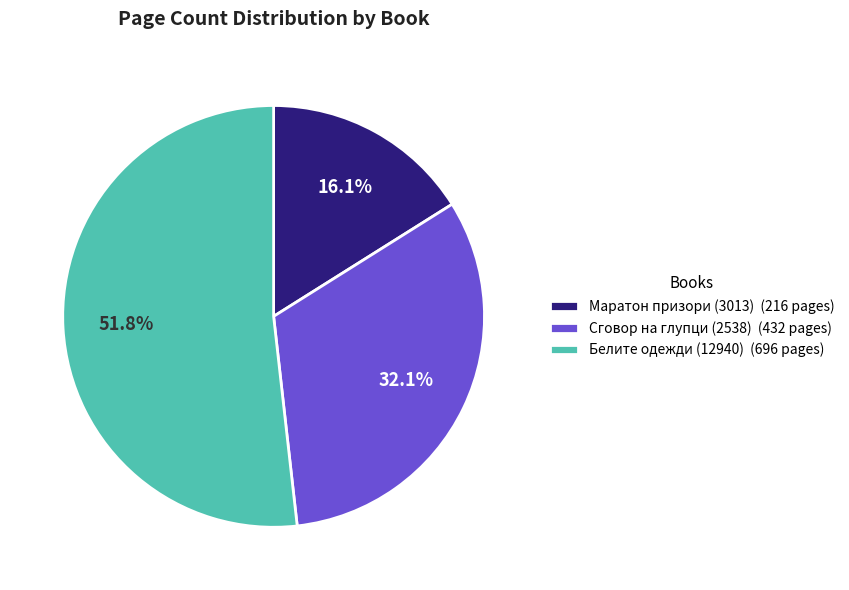

True or false: Сговор на глупци (2538) accounts for 32% of the total.

True